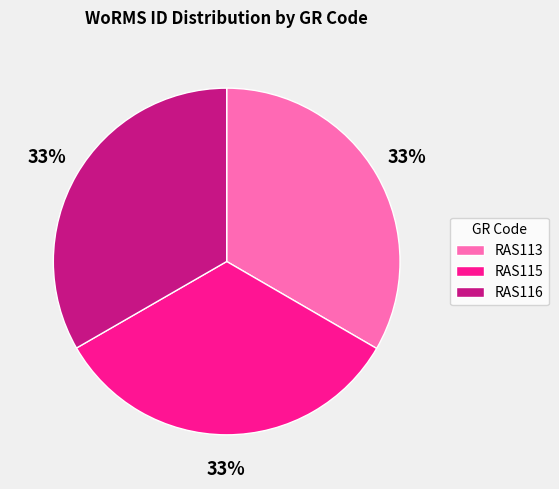

How many slices are in this pie chart?

3